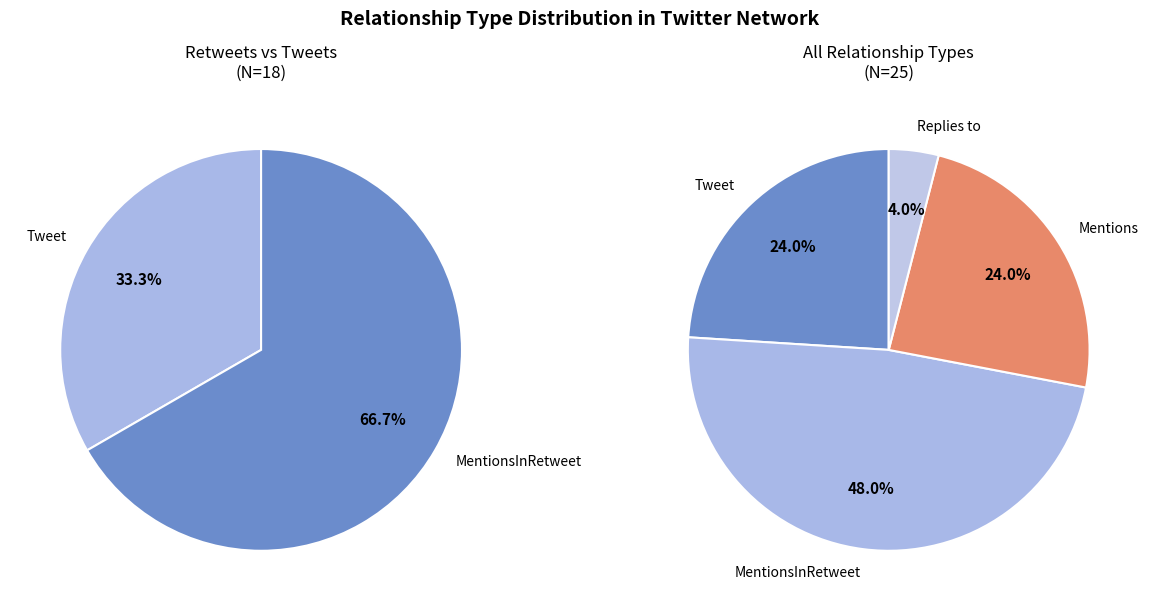

To the nearest percent, what is the average slice percentage?

25%